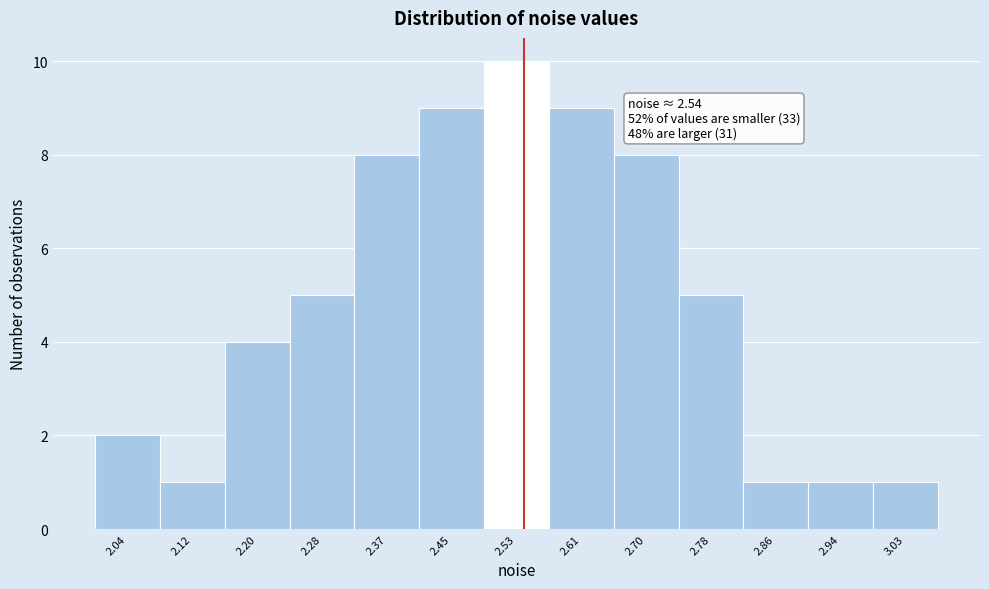

Which range on the x-axis has the tallest bar?

2.49 to 2.57